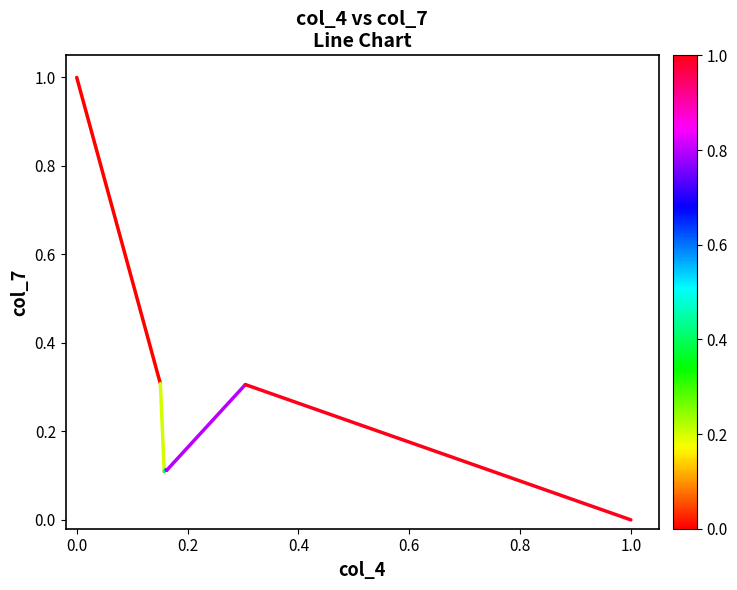

Approximately how many times larger is the value at 0.2 compared to 0.0?

0.3